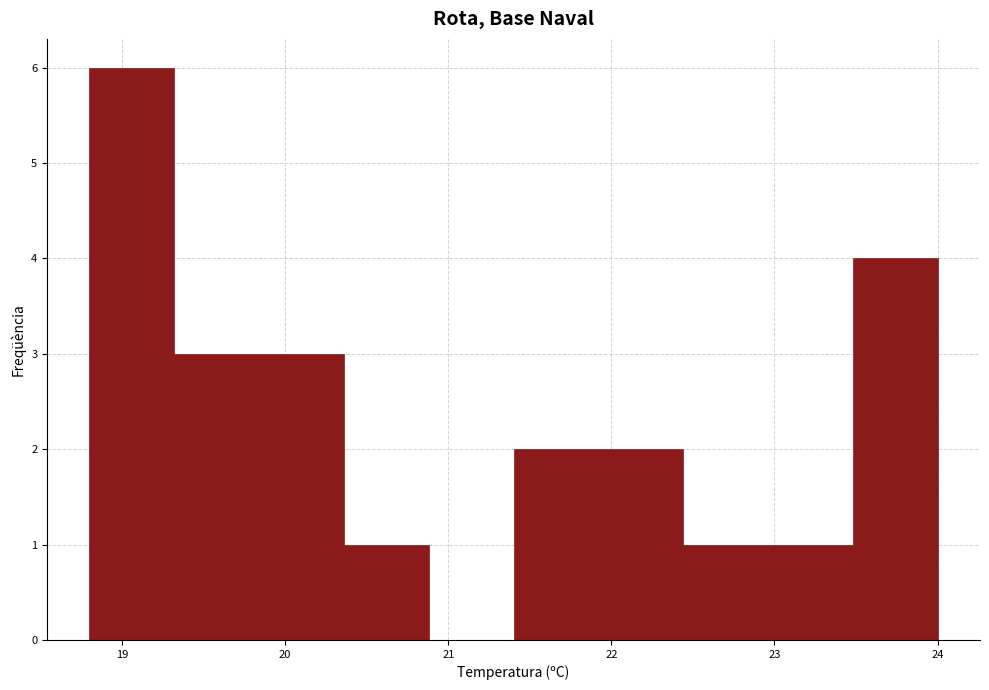

Reading left to right, transcribe this chart: for each bar, give the range it covers on the x-axis and its height. Neither the bar edges nor the heights are printed on the chart, so give them approximately, as read against the axes.

18.80 to 19.32: 6
19.32 to 19.84: 3
19.84 to 20.36: 3
20.36 to 20.88: 1
20.88 to 21.40: 0
21.40 to 21.92: 2
21.92 to 22.44: 2
22.44 to 22.96: 1
22.96 to 23.48: 1
23.48 to 24.00: 4